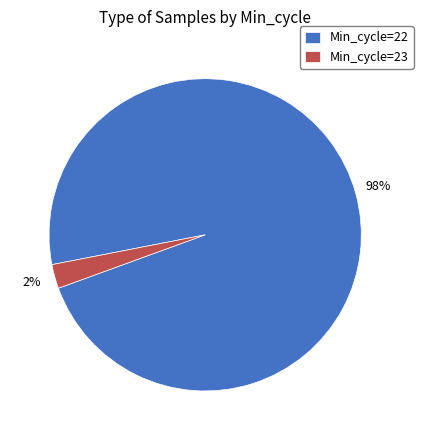

To the nearest percent, what is the average slice percentage?

50%